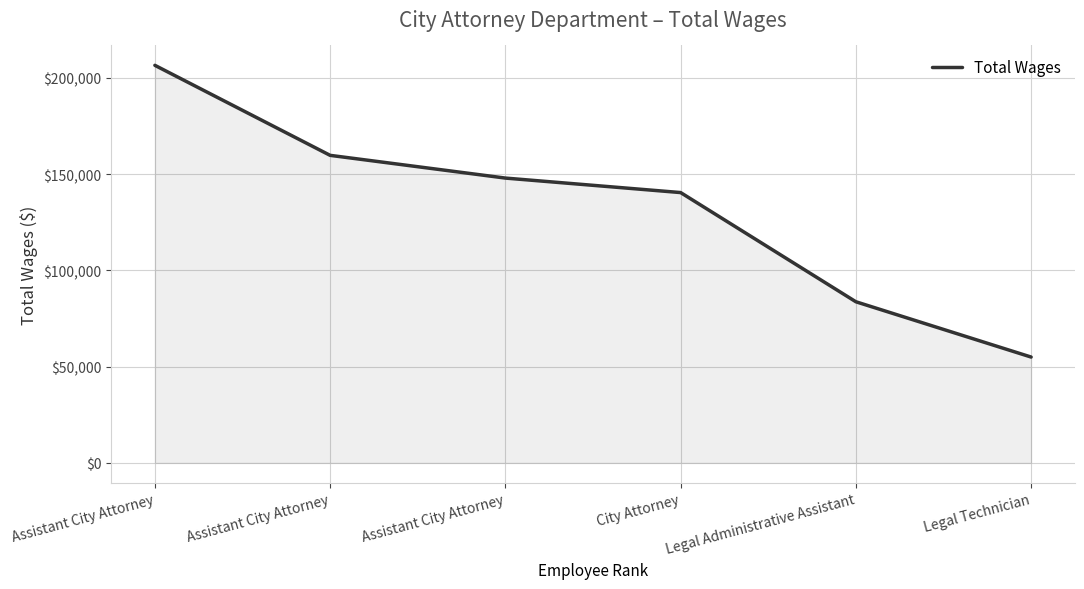

At which label does the data first exceed 147979?

Assistant City Attorney